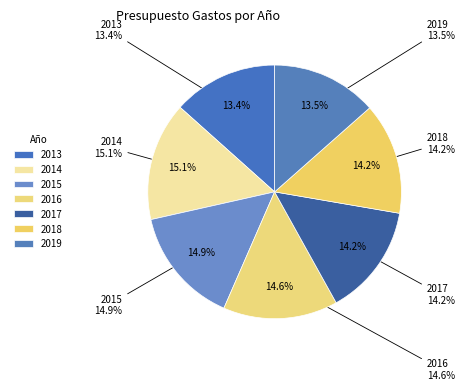

The 2018 slice represents 14% of the pie. True or false?

True